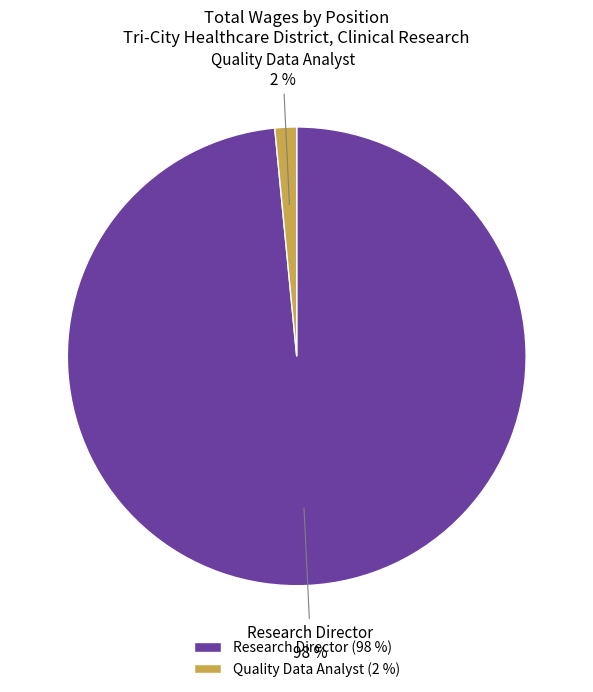

Between Research Director and Quality Data Analyst, which is larger?

Research Director